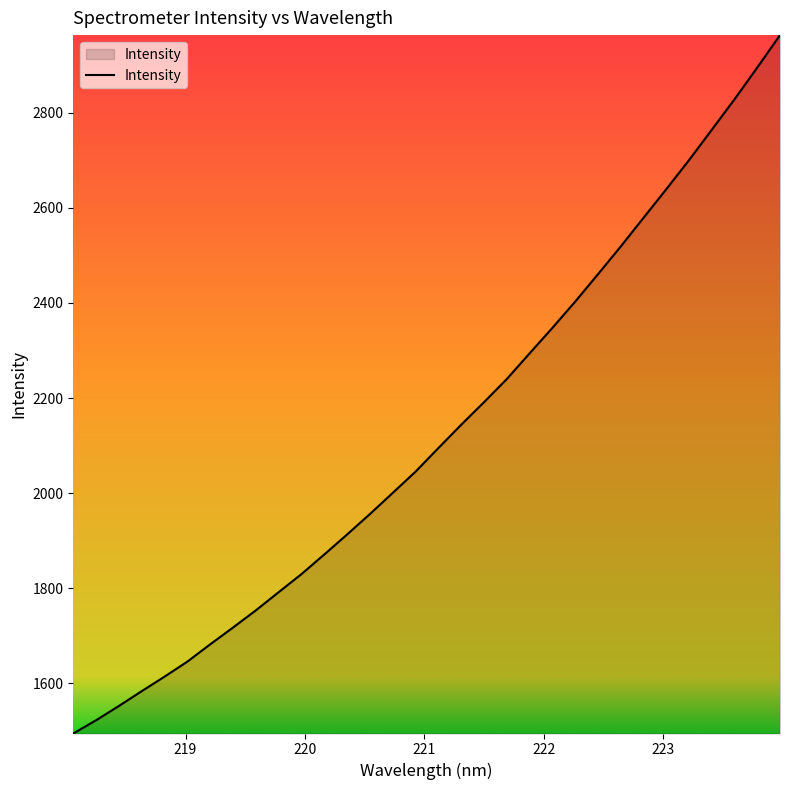

What is the difference between the maximum and minimum values?

1468.3